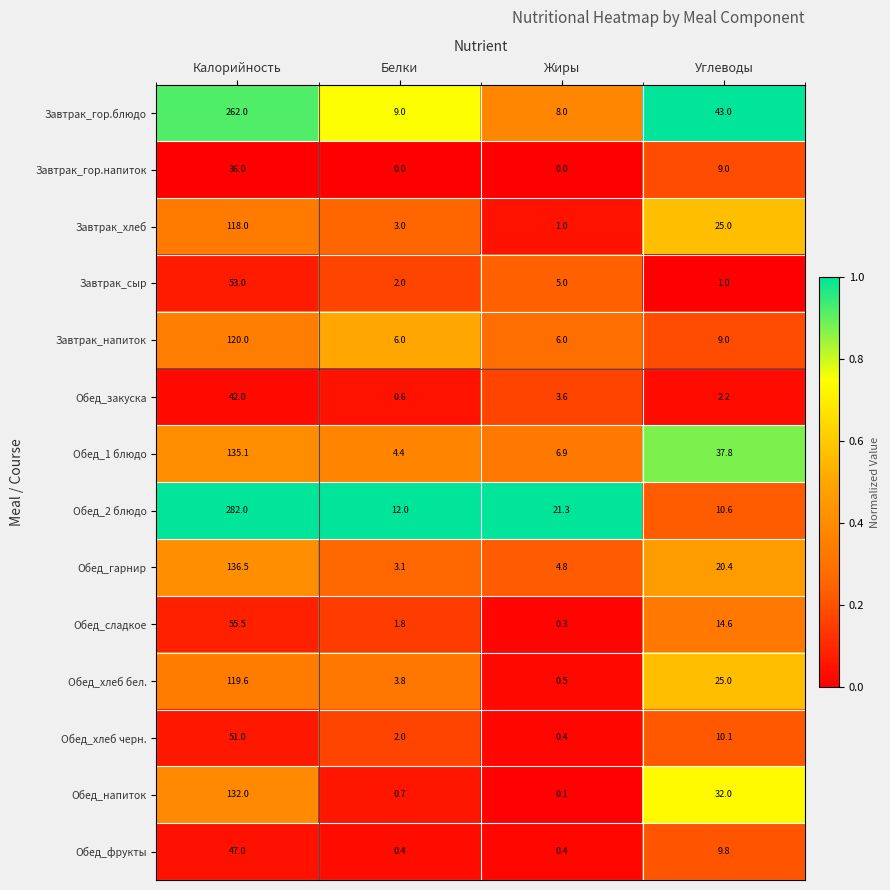

At which category is the sum across all series the highest?

Калорийность